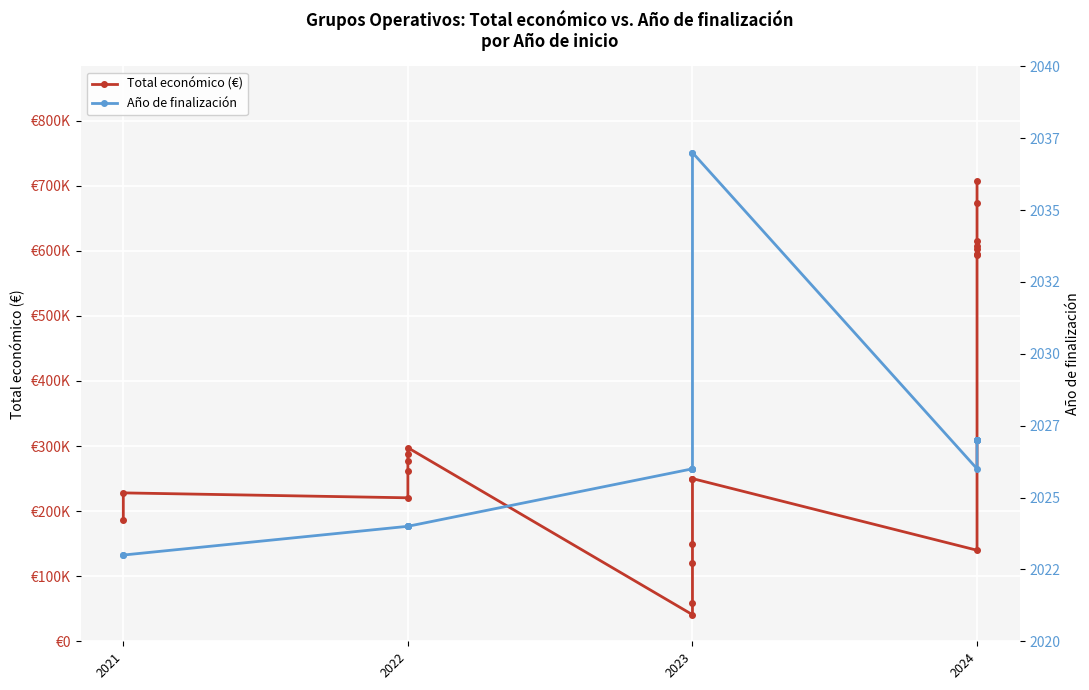

Reading right to left, list all the values displayed in this chart.

Total económico (€): 706697	672807	615375	607342	602295	595436	593715	139900	250000	250000	150000	120000	59106	40876	297409	288409	277718	262332	220453	228019	186093
Año de finalización: 2027	2027	2027	2027	2027	2027	2027	2026	2037	2037	2026	2026	2026	2026	2024	2024	2024	2024	2024	2023	2023